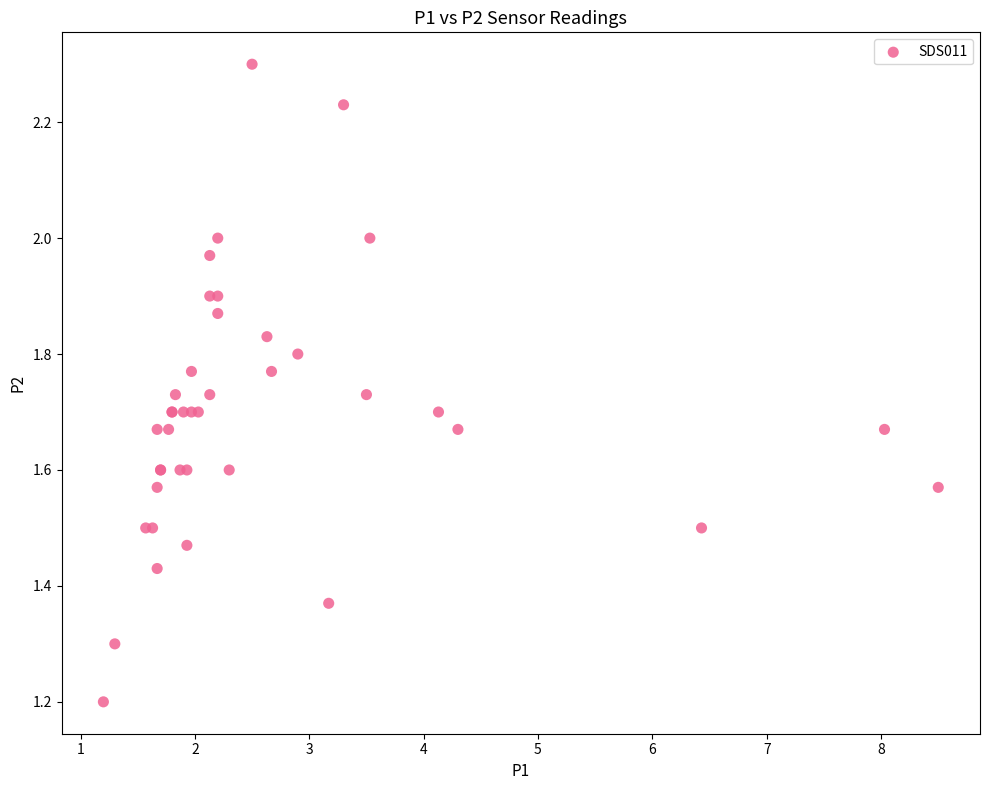

What Y value in the scatter plot is closest to 1?

1.2